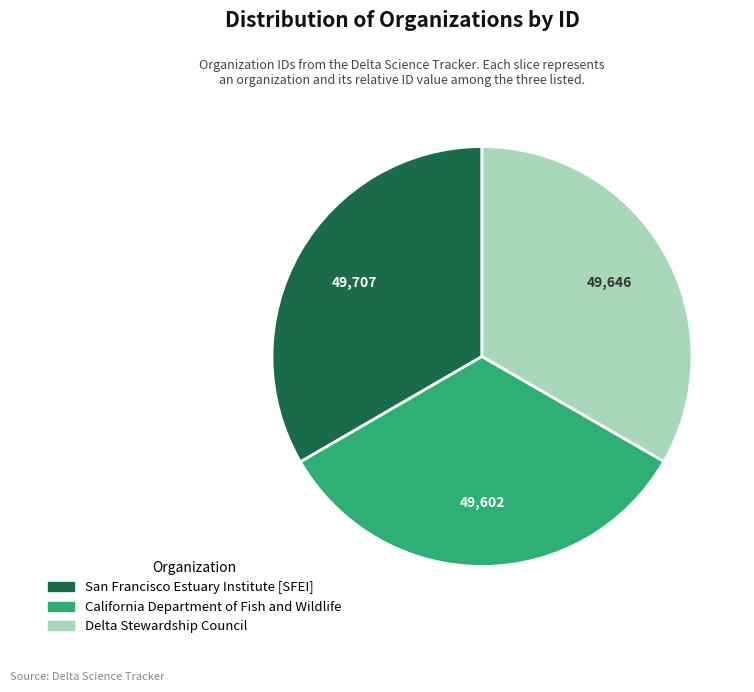

Is there any slice that represents more than half of the pie?

No